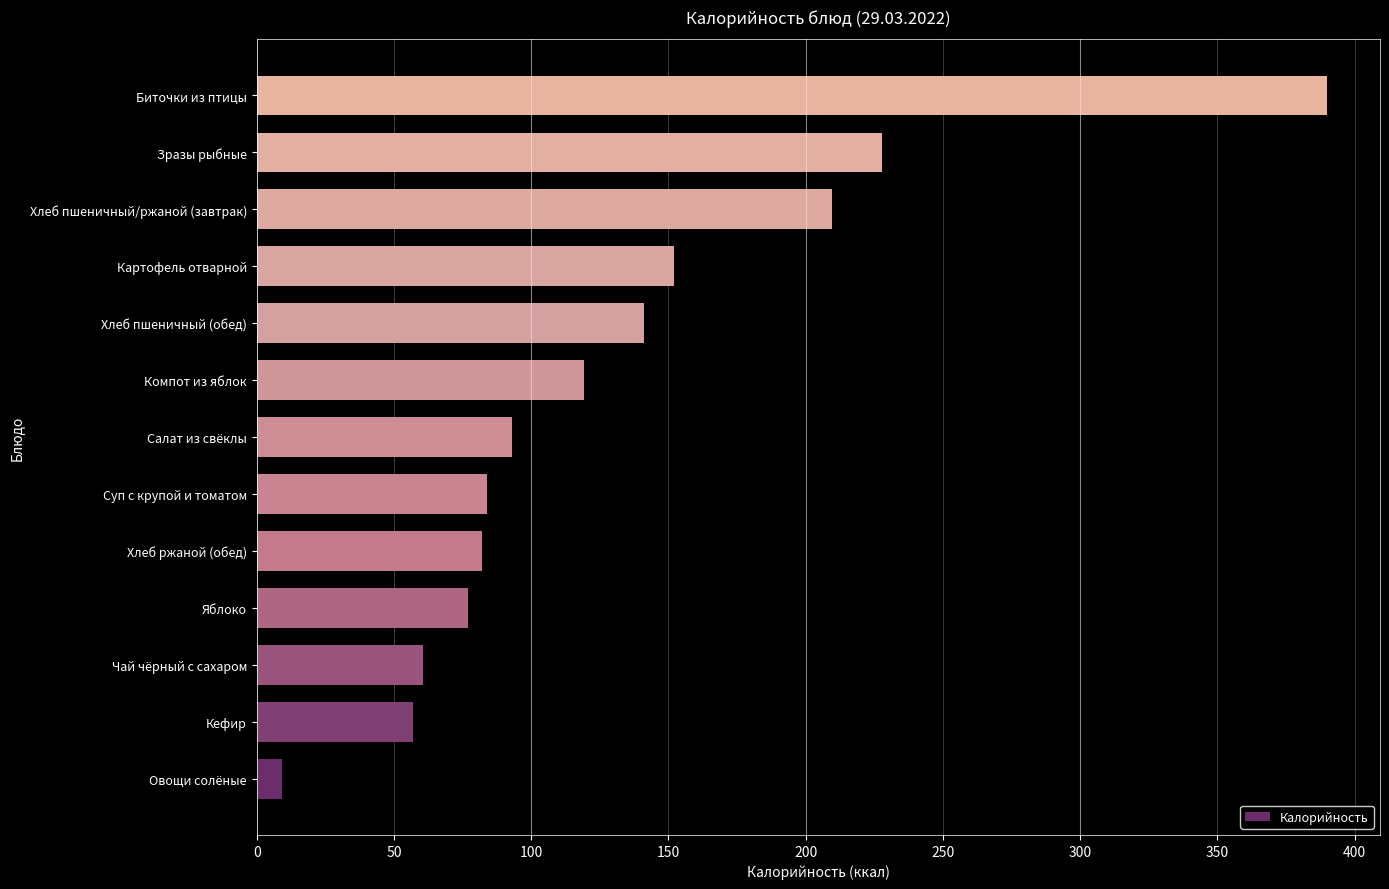

Where is the data nearest to the value 199?

Хлеб пшеничный/ржаной (завтрак)